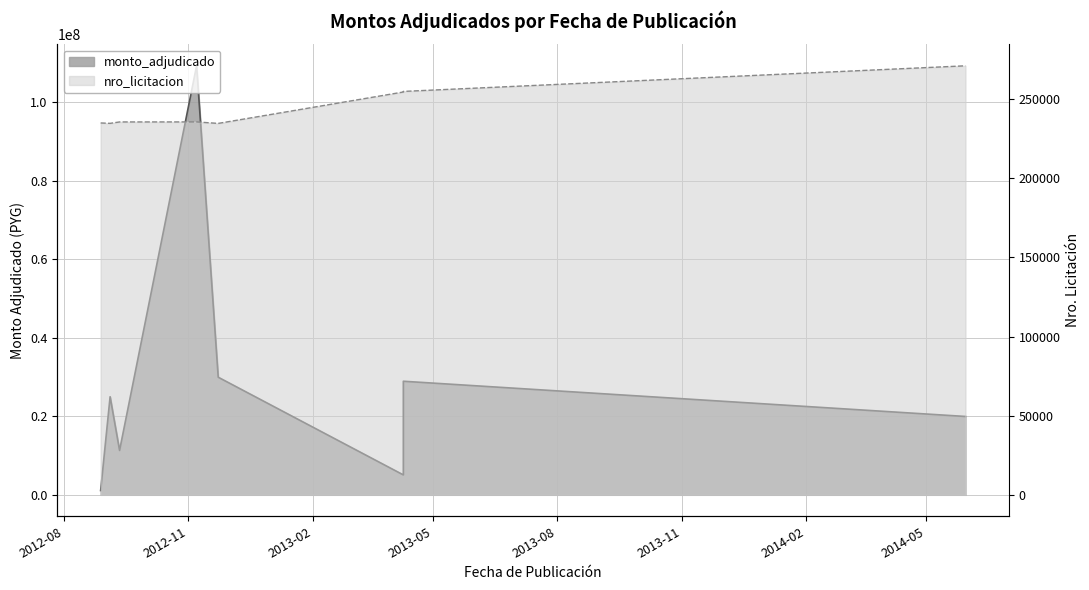

How many lines are shown in the chart?

2